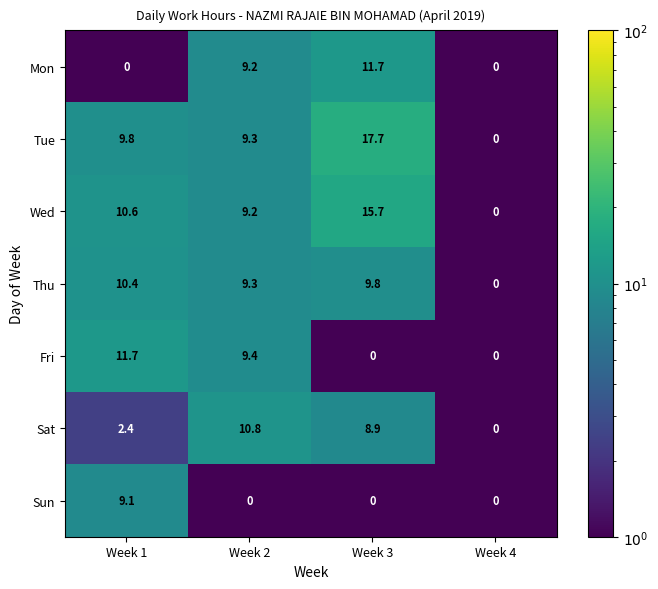

How many distinct data groups are displayed?

7